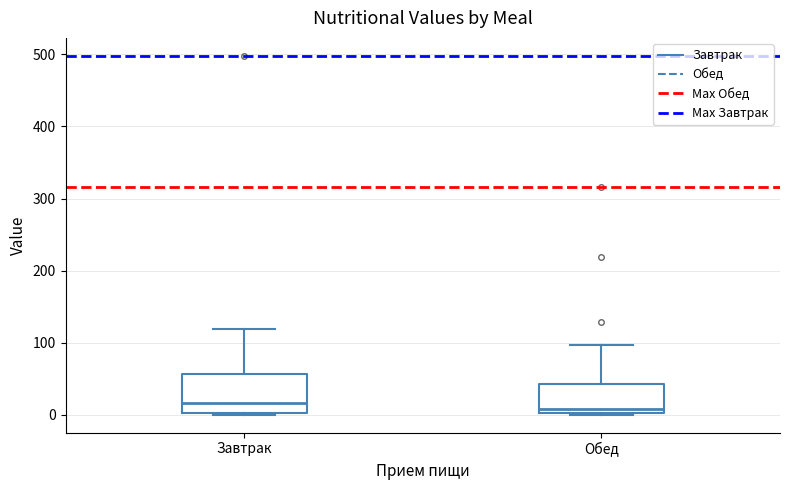

Reading left to right, transcribe this box plot: for each box, give where its median line is, the range the box spans, and where its two whiskers end, as read against the y-axis. The values are not printed on the chart, so give them approximately, as read against the axis.

Завтрак: median 20, box 0 to 60, whiskers 0 to 120
Обед: median 10, box 0 to 40, whiskers 0 to 100